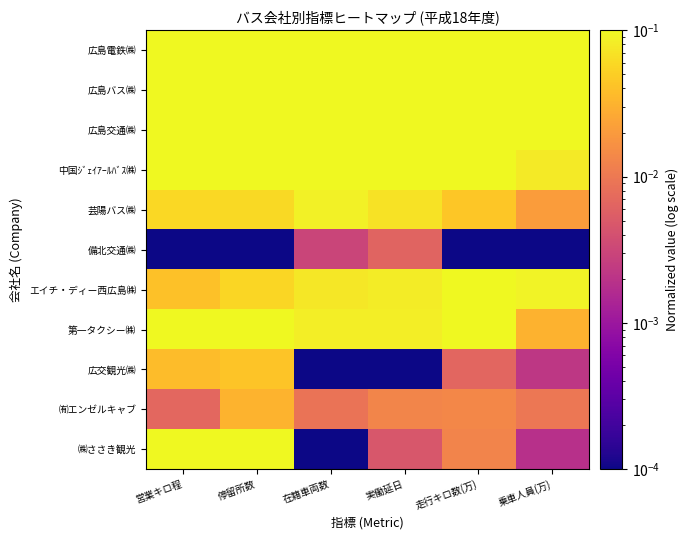

Which label corresponds to the smallest value in the chart?

営業キロ程